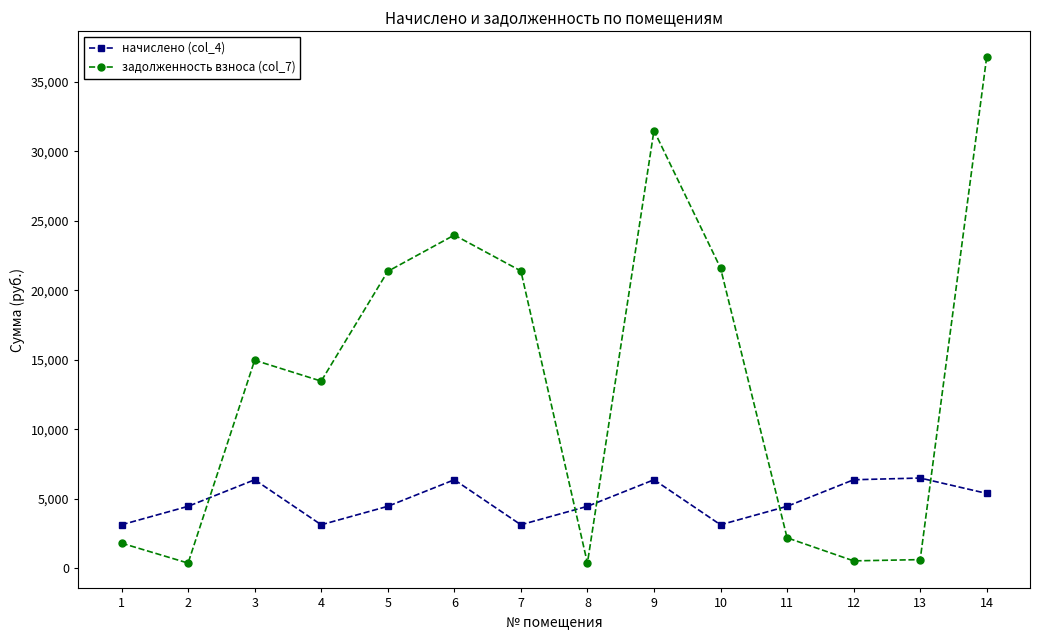

What is the difference between the highest and lowest values at 3?

8596.1